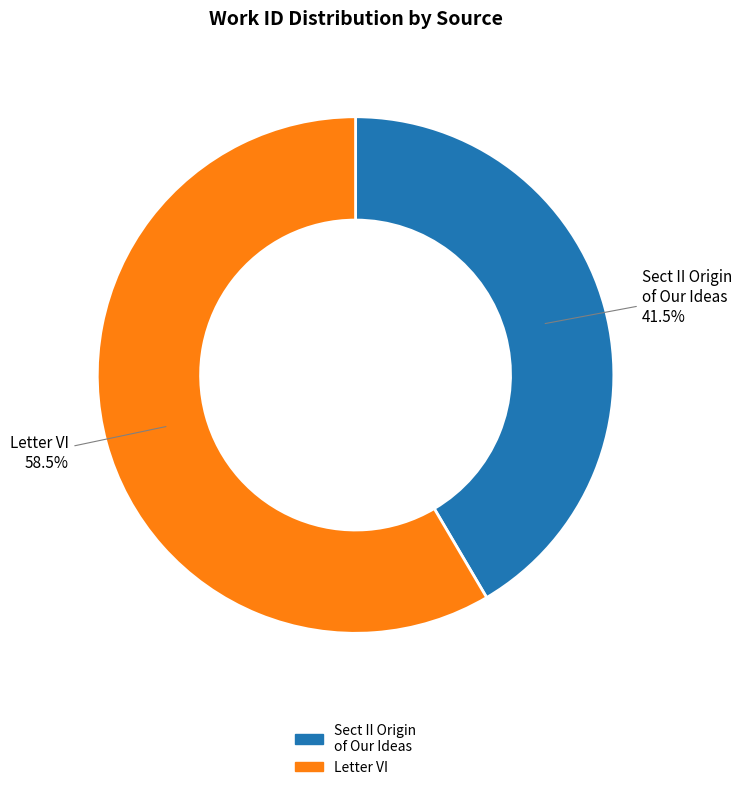

Does any single category account for the majority?

Yes